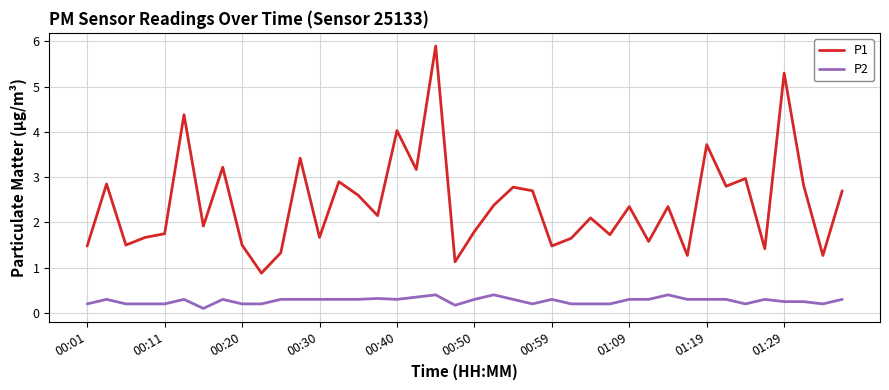

Which series has the largest total across all categories?

P1